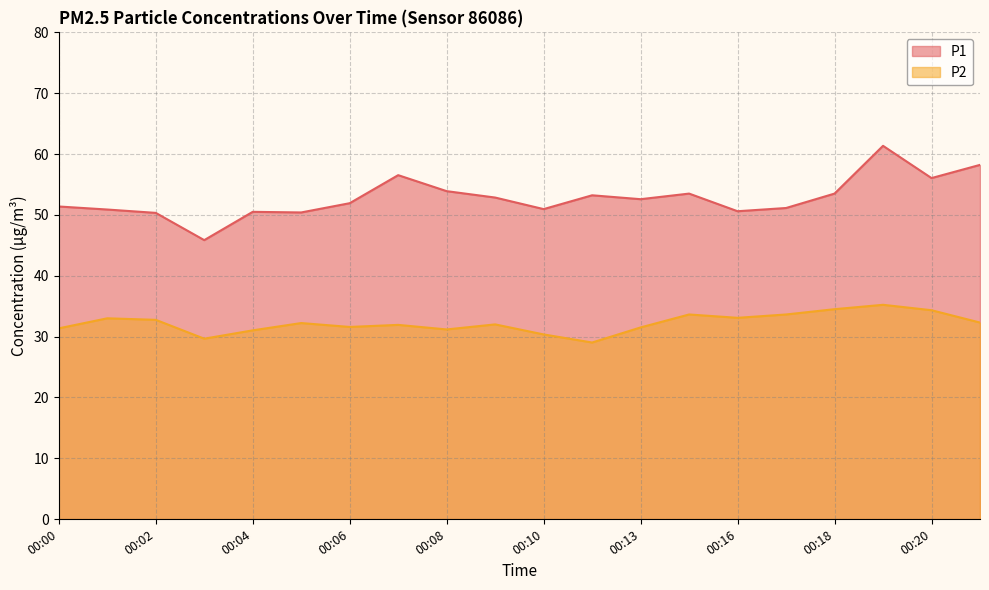

Rank the series at 00:16 from highest to lowest value.

P1, P2